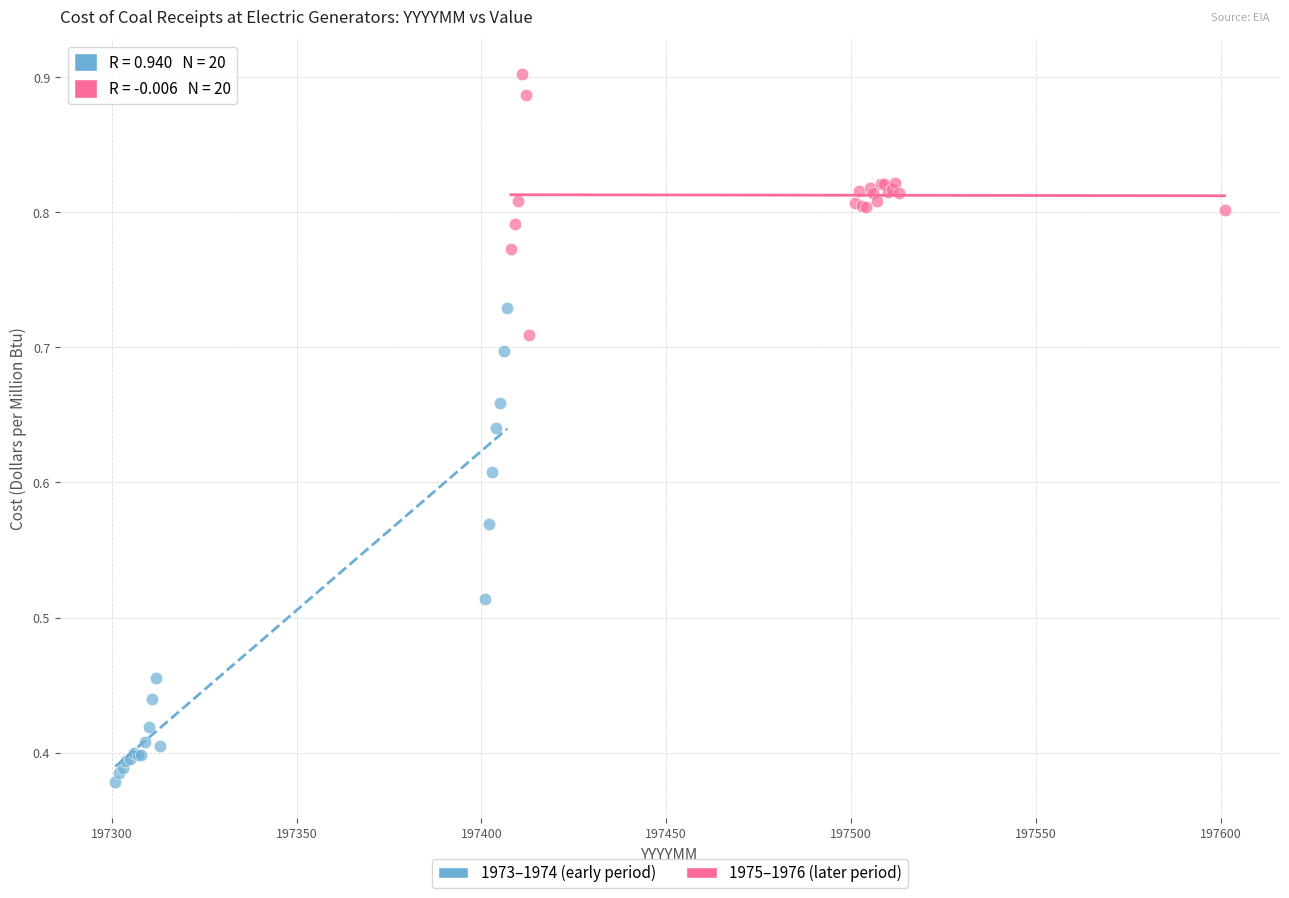

Which series reaches the minimum Y coordinate?

1973–1974 (early period)